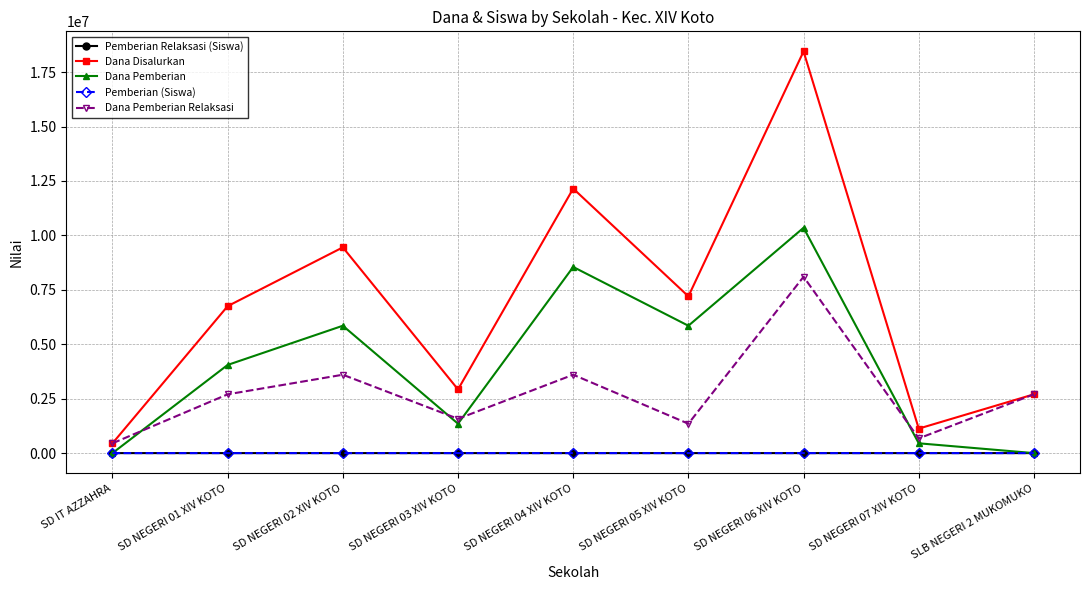

What position from the right is SD NEGERI 02 XIV KOTO?

7